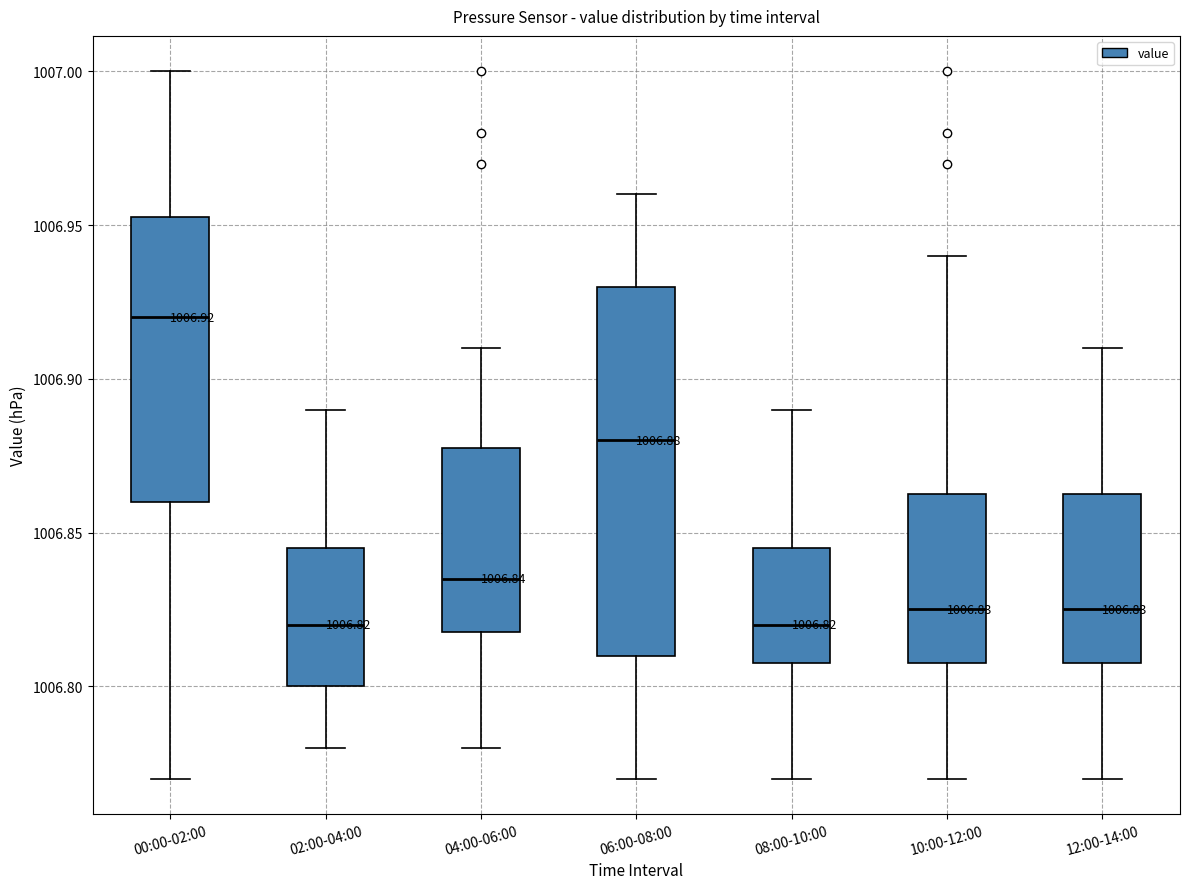

Which box is the tallest, from its lower edge to its upper edge?

06:00-08:00